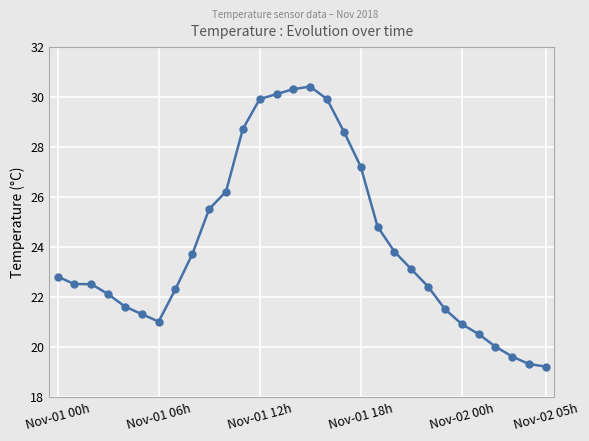

What is the difference between the maximum and minimum values?

11.2